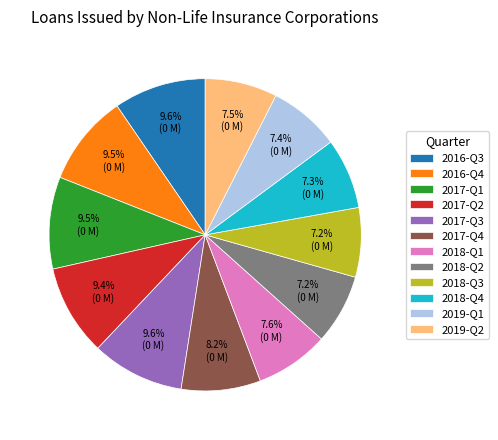

Is it true that 2018-Q2 is 1% of the pie?

False